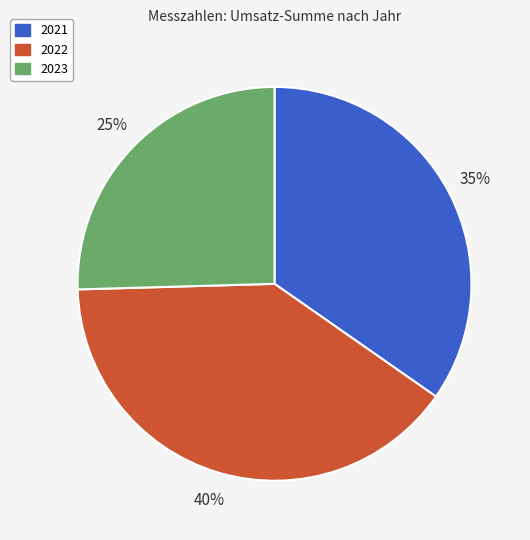

How many segments does this pie chart have?

3